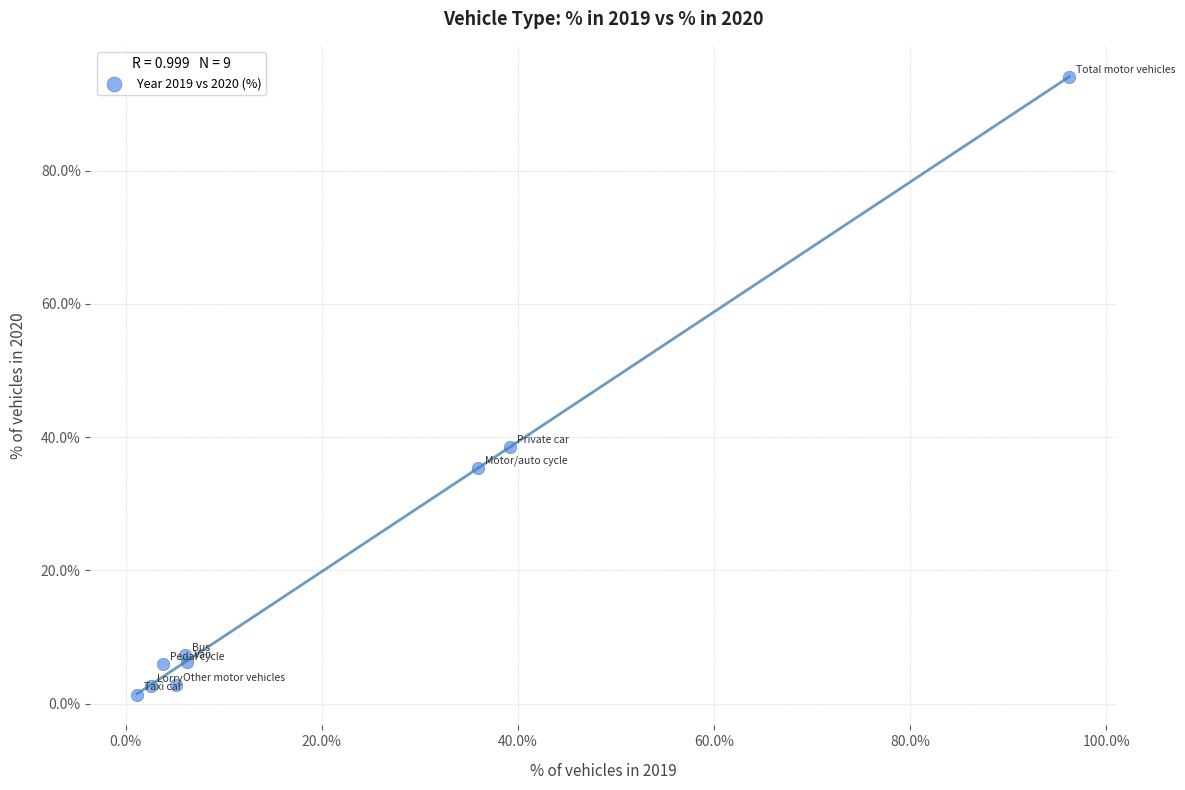

What Y value in the scatter plot is closest to 47?

38.5